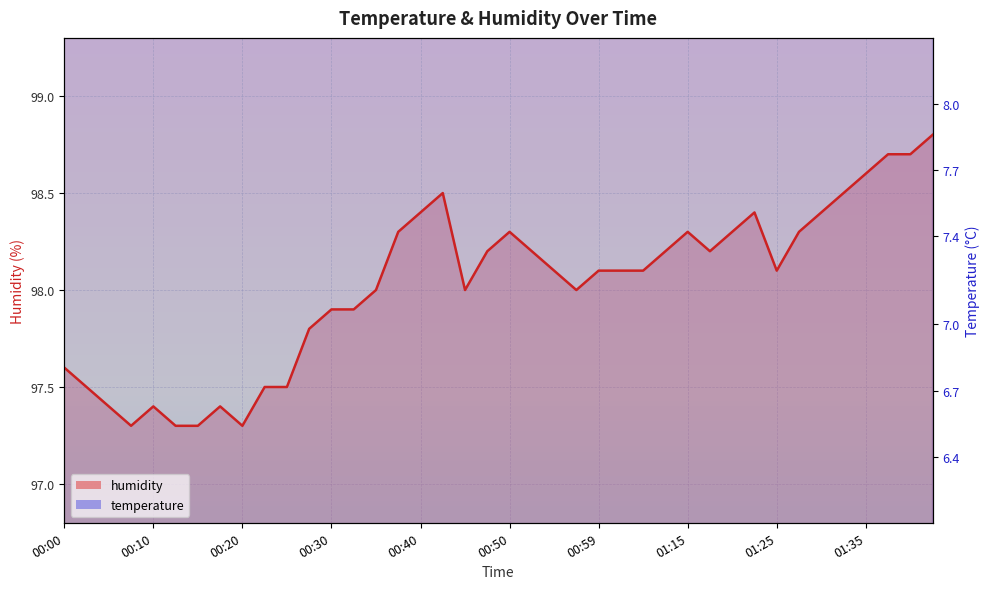

Where does the humidity series first go above 98?

00:37